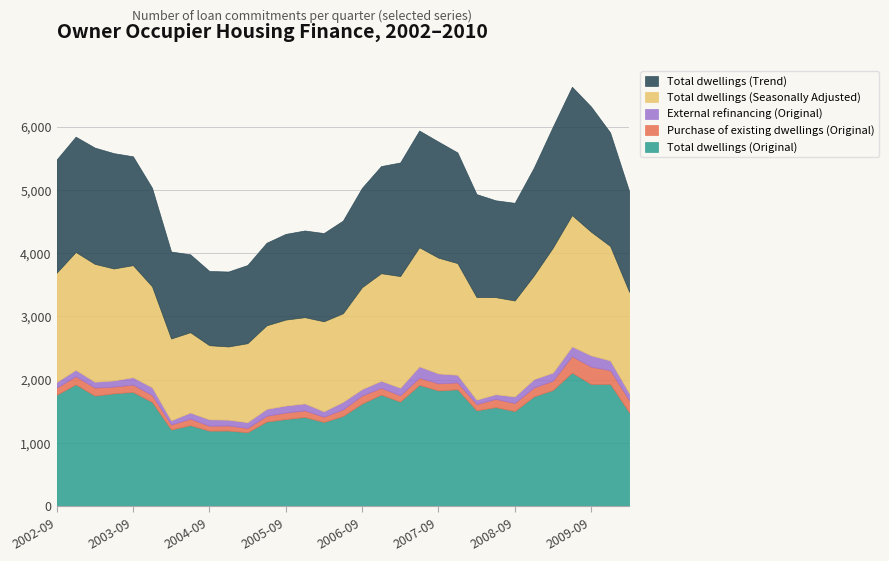

What are all the series names shown in the legend?

Total dwellings (Trend), Total dwellings (Seasonally Adjusted), External refinancing (Original), Purchase of existing dwellings (Original), Total dwellings (Original)